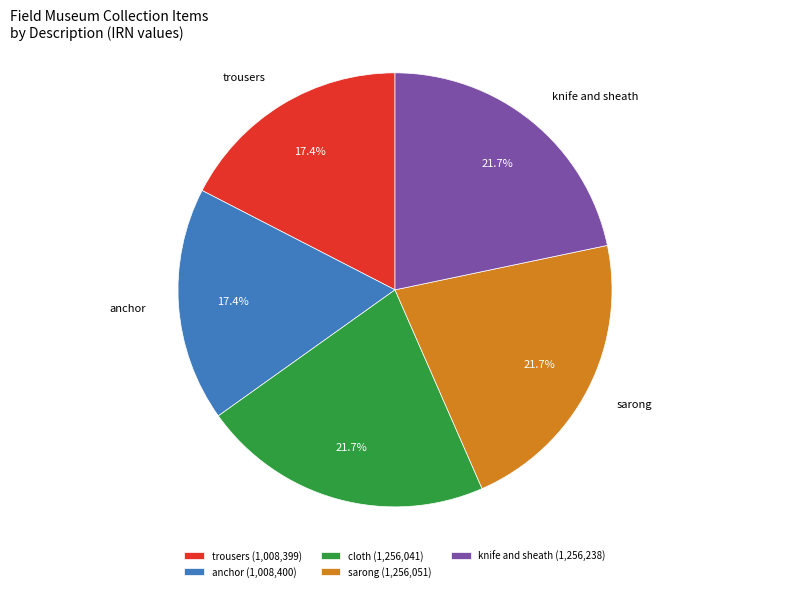

Approximately how many times larger is the value at trousers compared to anchor?

1.0